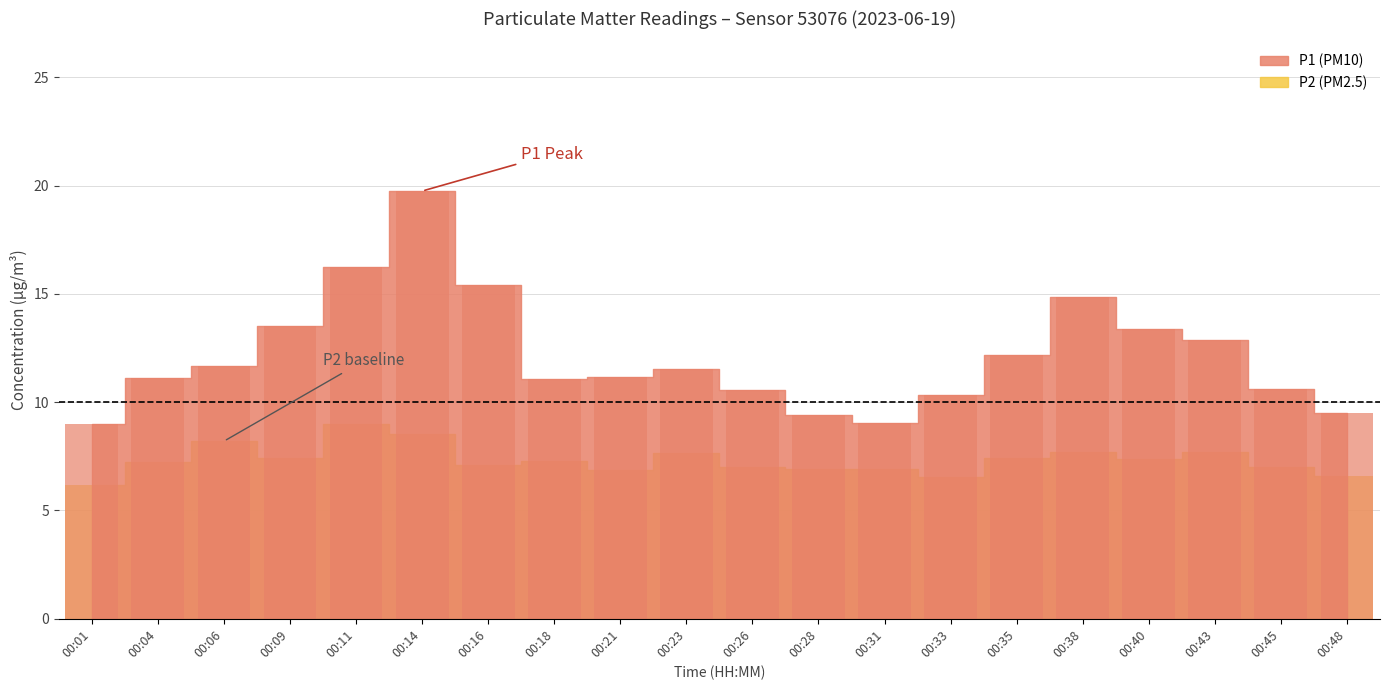

Where does the P2 series first go above 7?

00:04